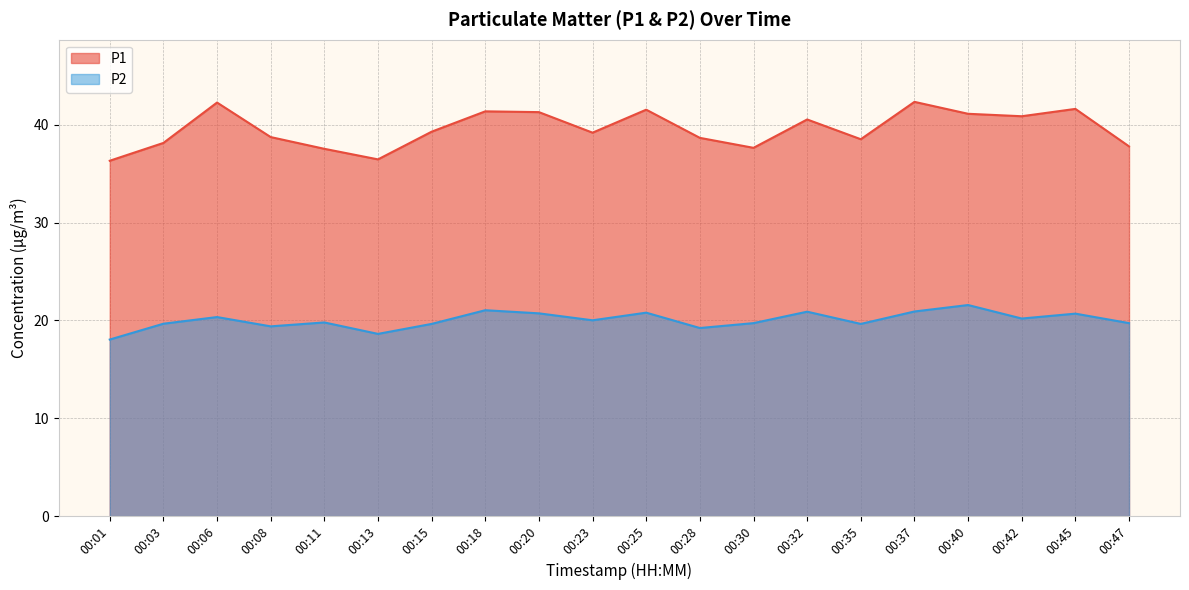

At how many categories does at least one series exceed 31?

20